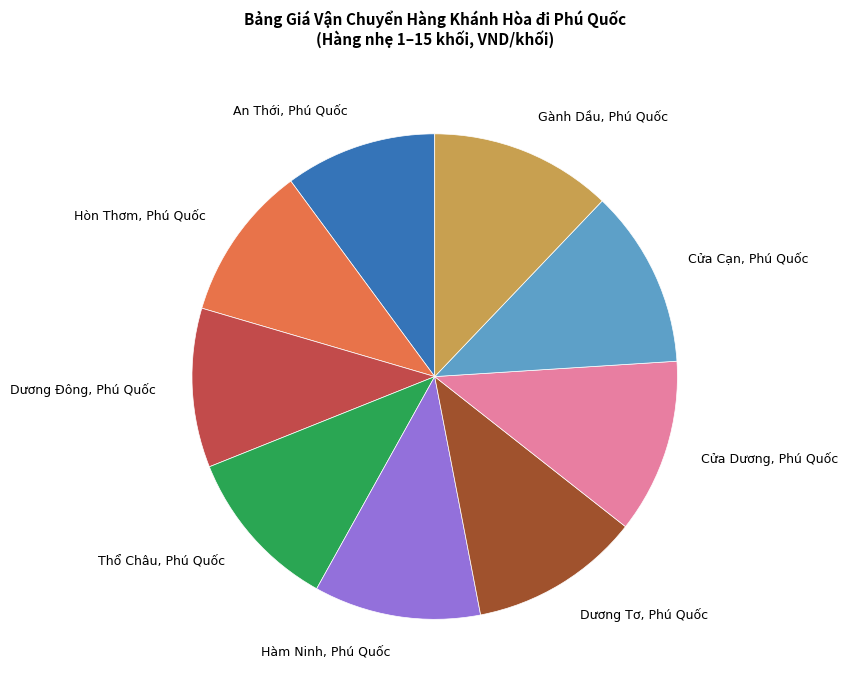

Is there any slice that represents more than half of the pie?

No